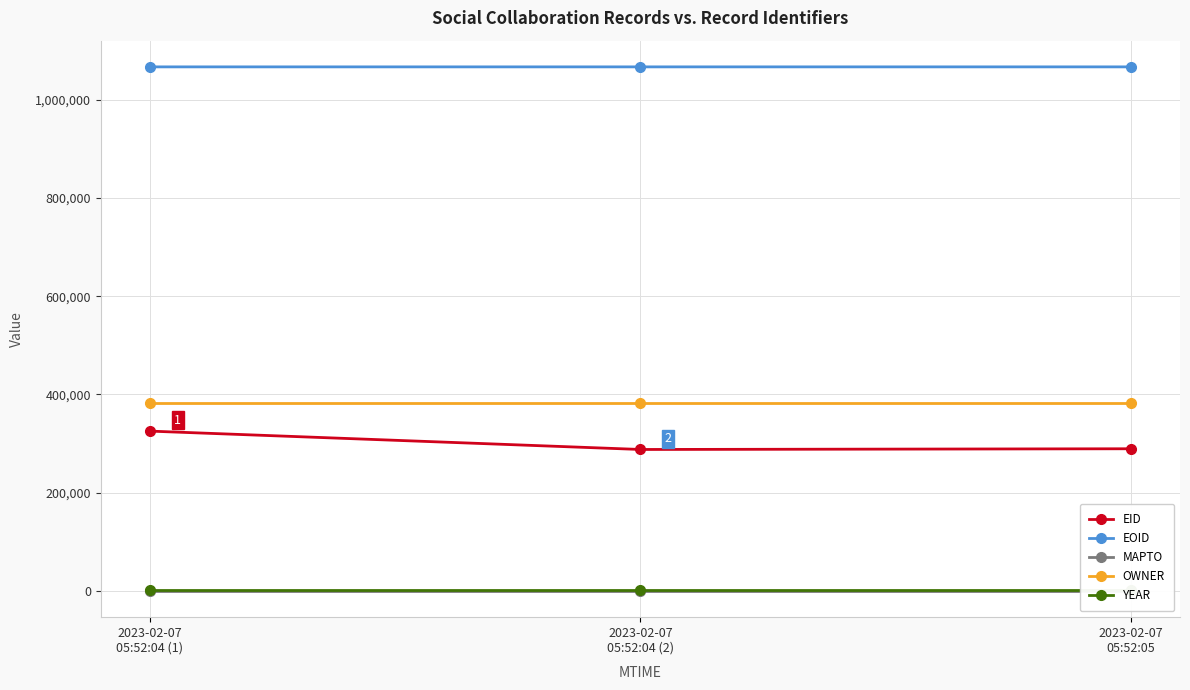

At which category does the chart reach its minimum across all series?

2023-02-07
05:52:04 (1)